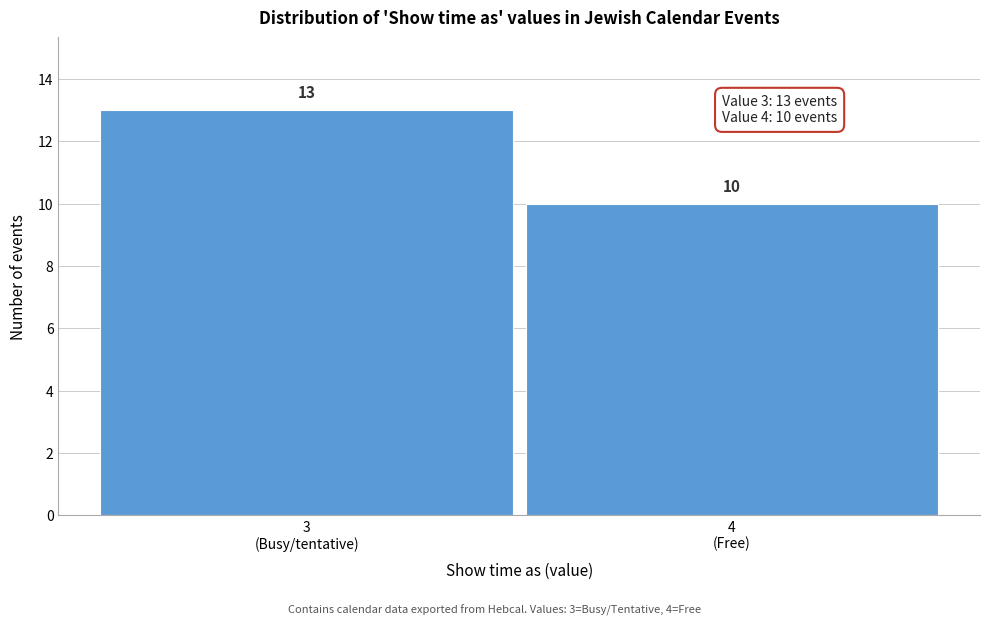

Reading left to right, what are all the values shown in this chart?

13	10